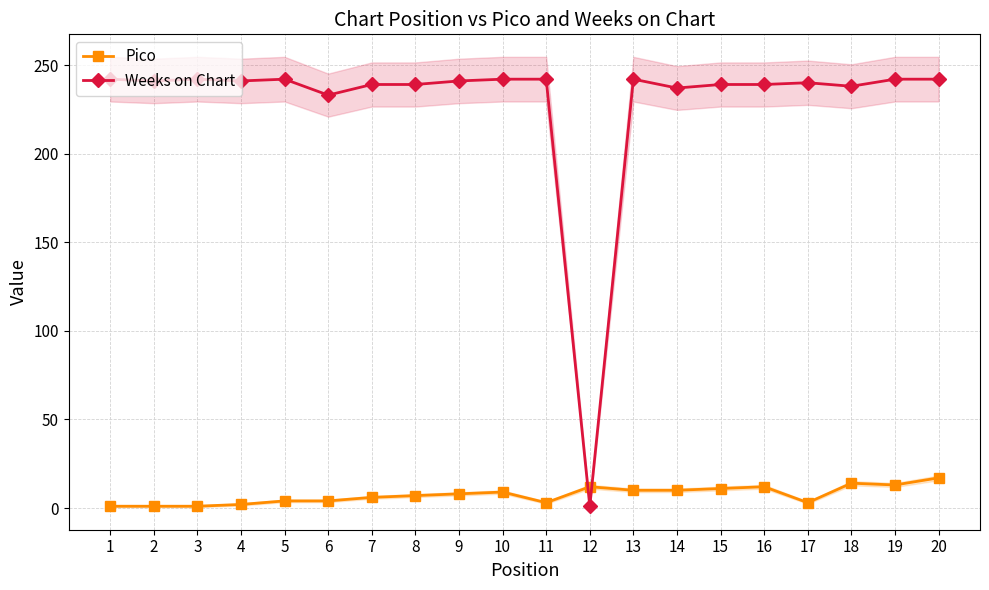

True or false: Weeks on Chart has a value of 237 at 14.

True